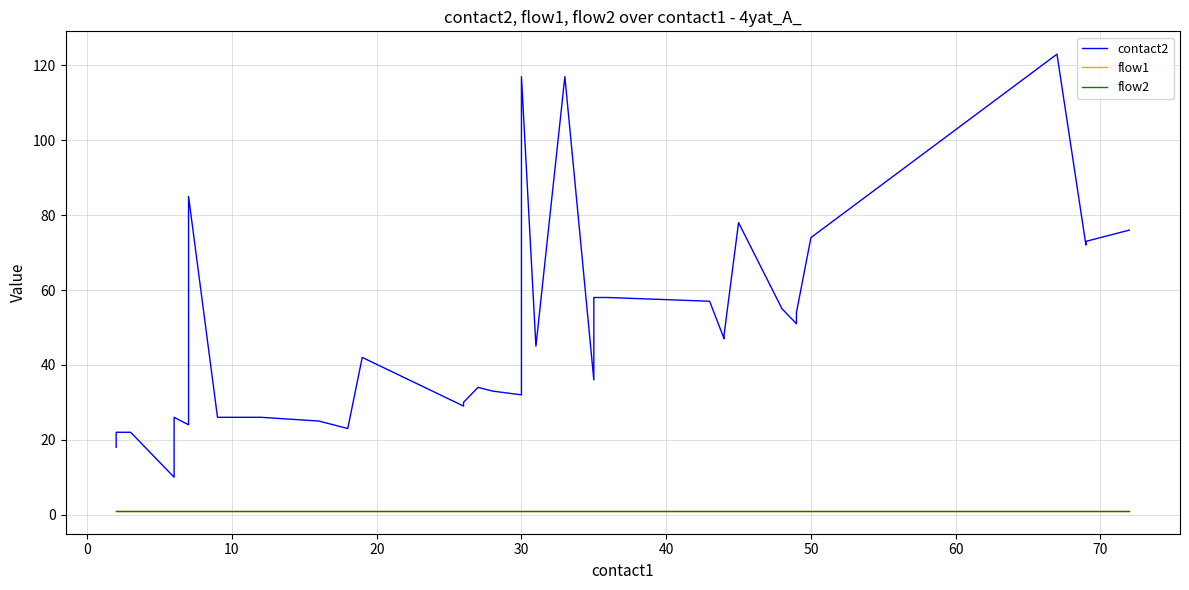

What is the average value of the contact2 series?

50